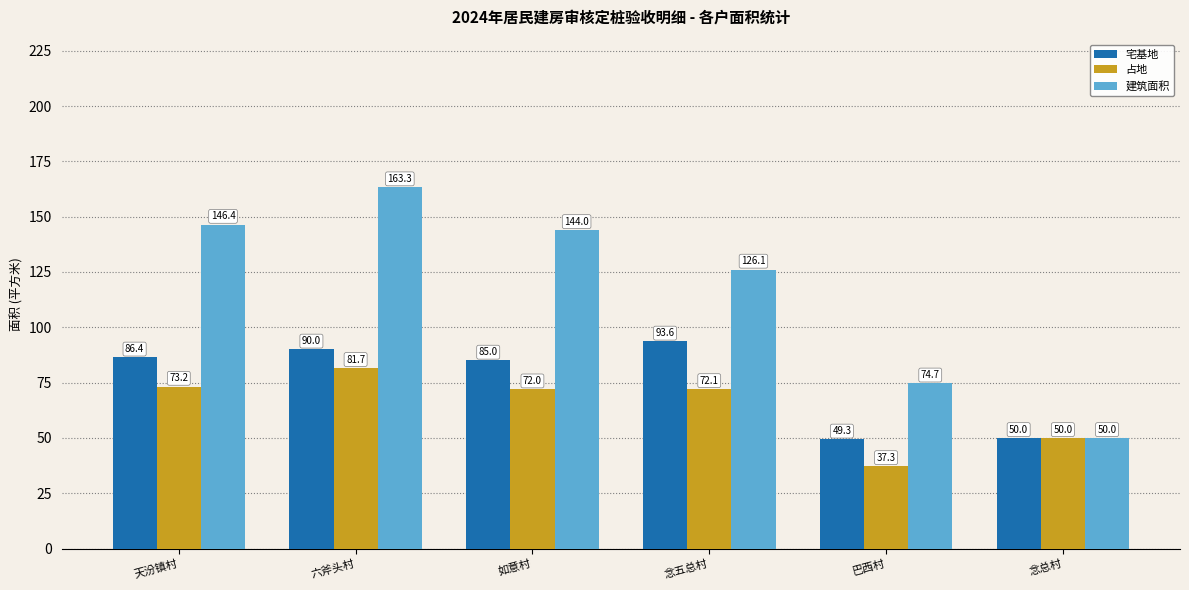

What is the value of the 建筑面积 bar at the 4th from the left?

126.1